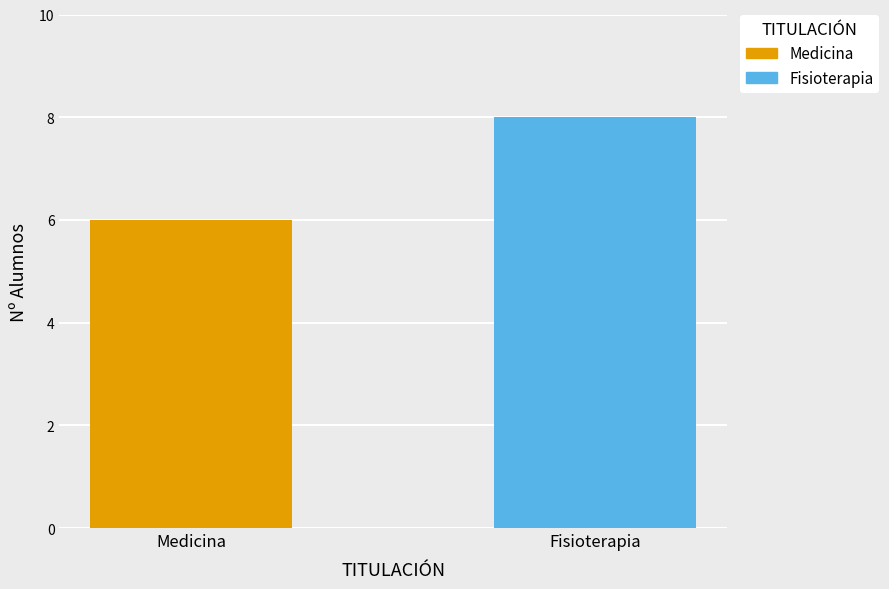

Which series has the widest spread of values?

Medicina